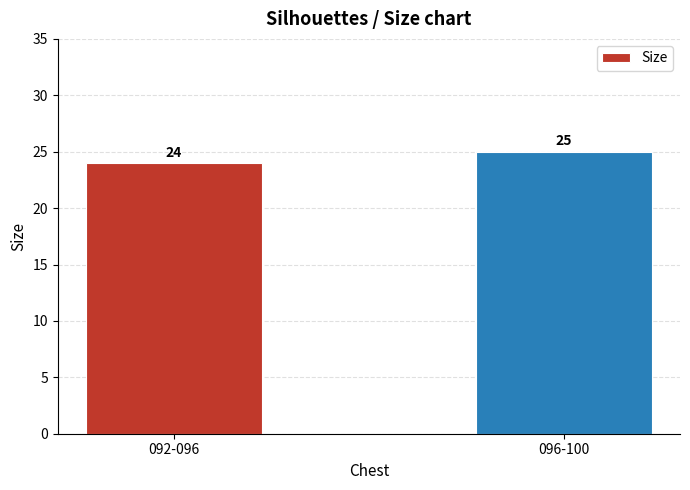

What is the approximate value at 096-100?

25